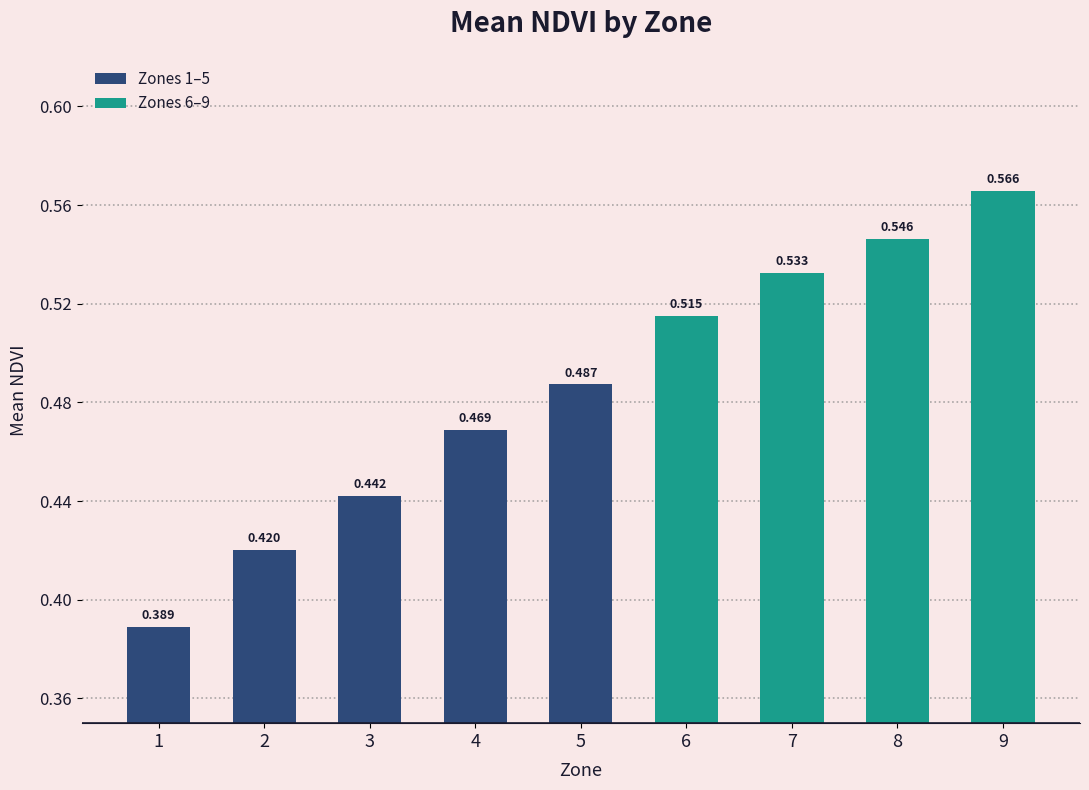

Are the bars horizontal?

No